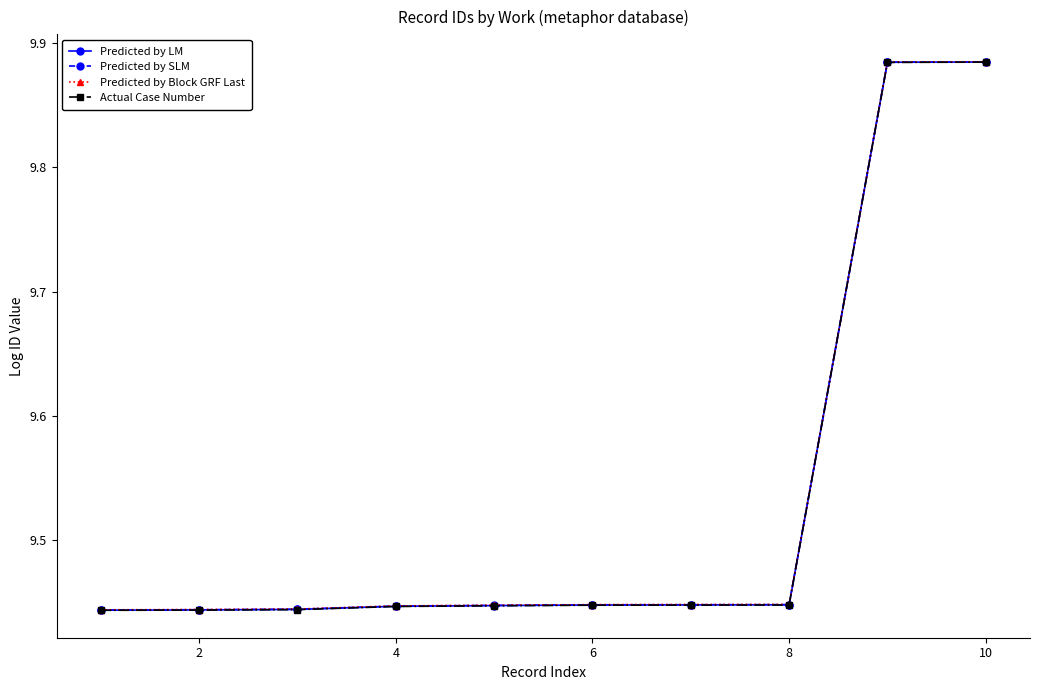

How many Predicted by LM values are between 9 and 10?

10